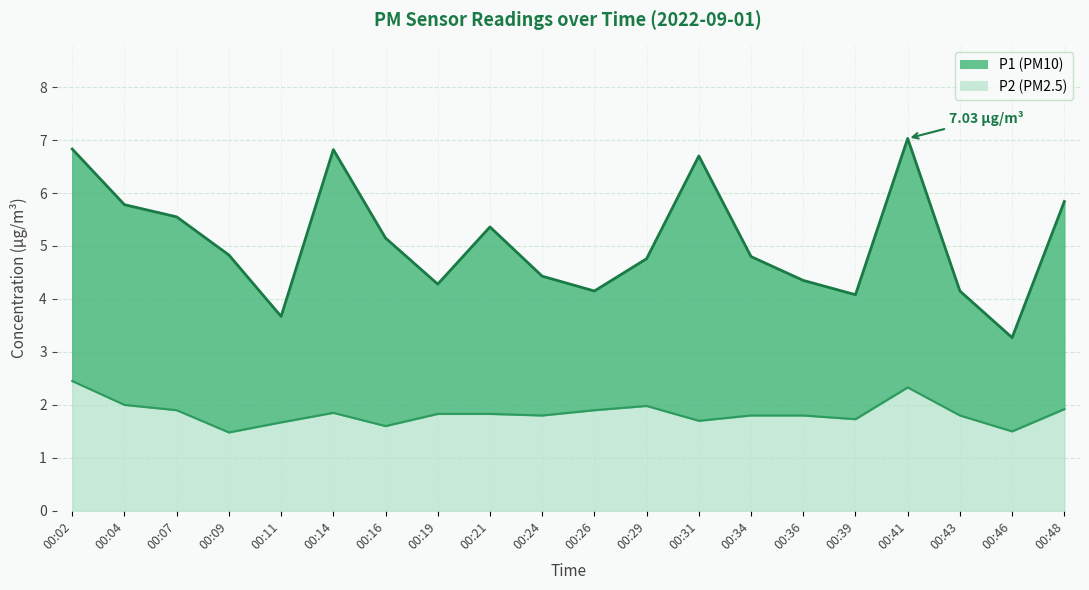

What is the difference between the maximum and second lowest values in the P1 series?

3.4